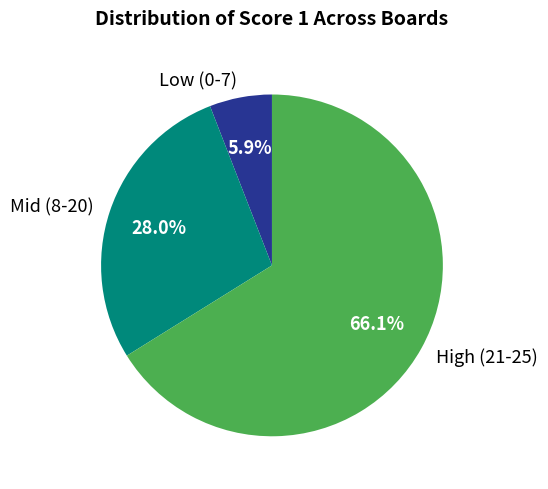

How much of the chart is everything except High (21-25)?

33.9%